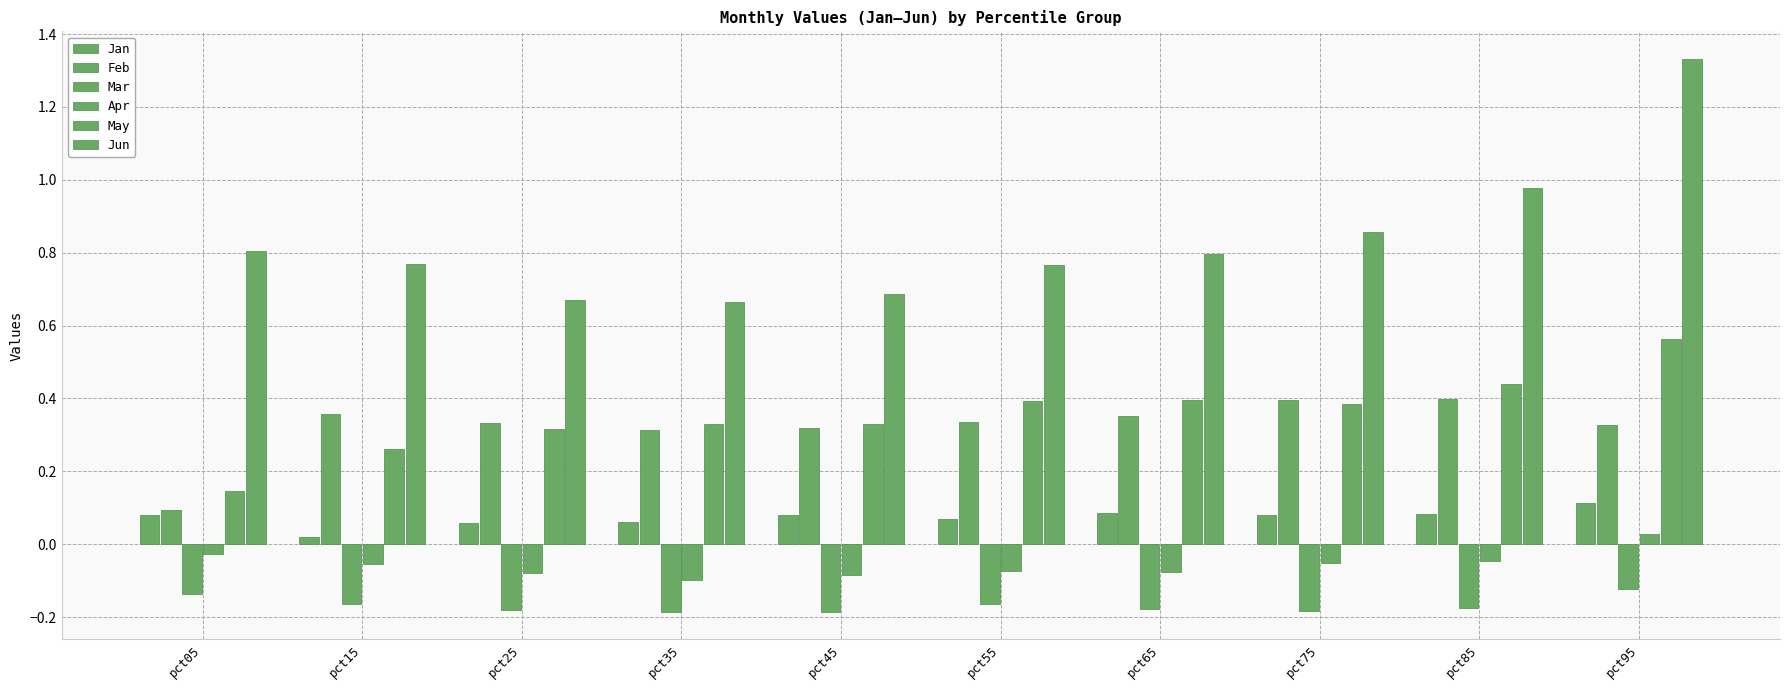

Which series has the largest total across all categories?

Jun